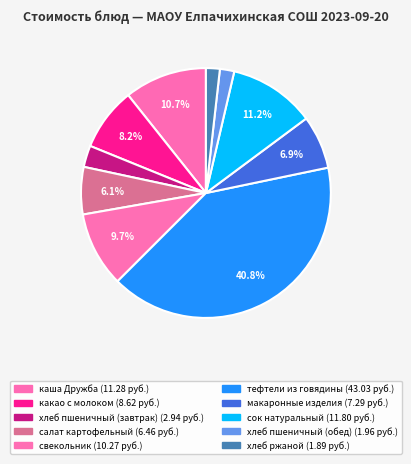

True or false: макаронные изделия accounts for 1% of the total.

False